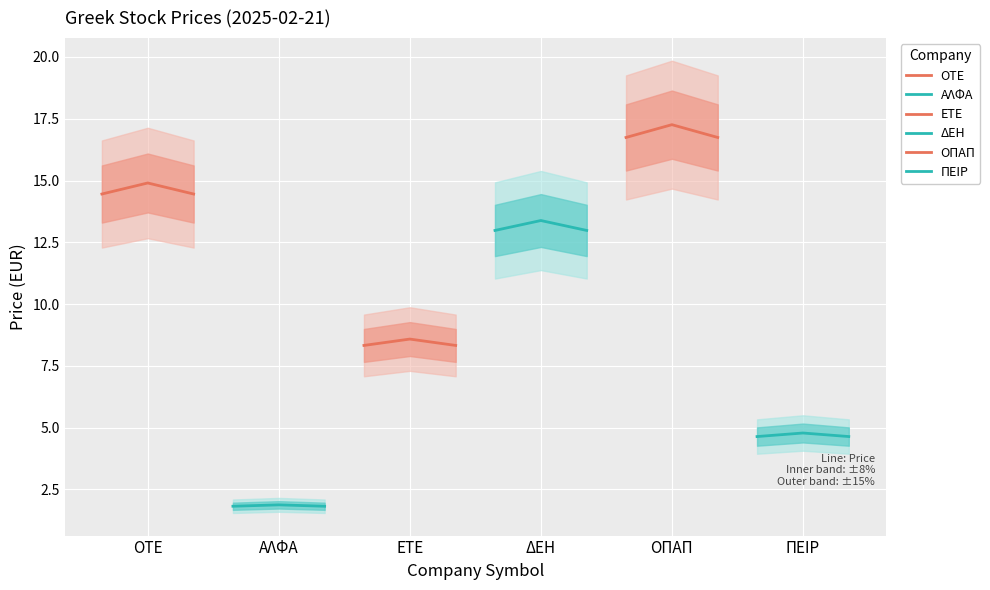

What is the difference between the maximum and minimum values in the ΑΛΦΑ series?

0.1